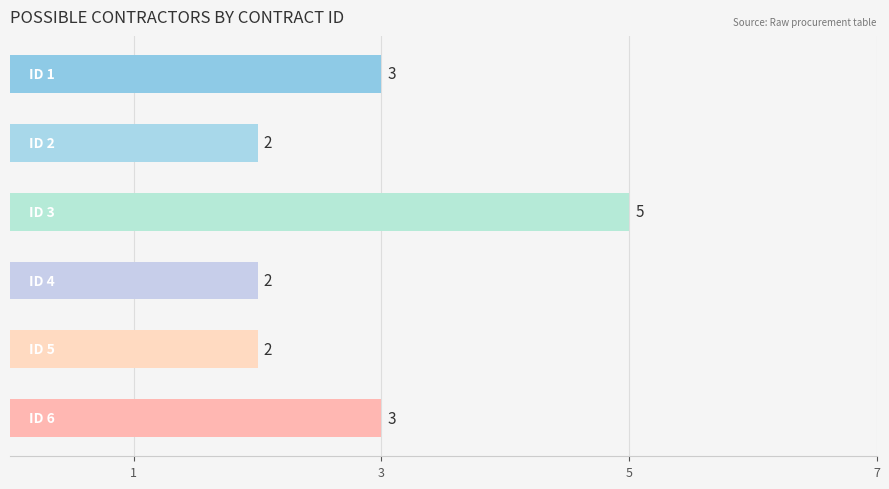

What is the greatest value displayed?

5